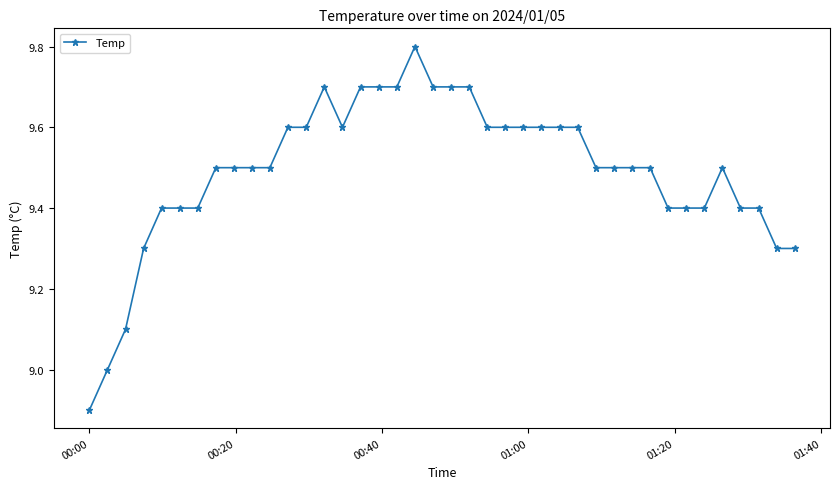

What is the greatest value displayed?

9.8